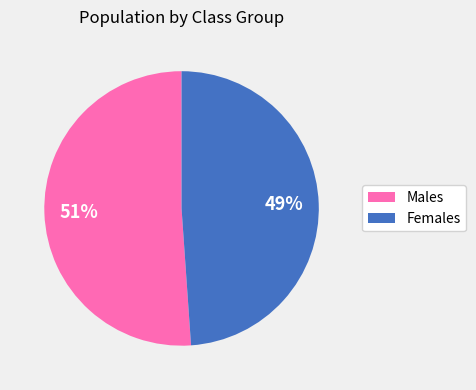

To the nearest percent, what is the difference between the largest and smallest slice percentages?

2%